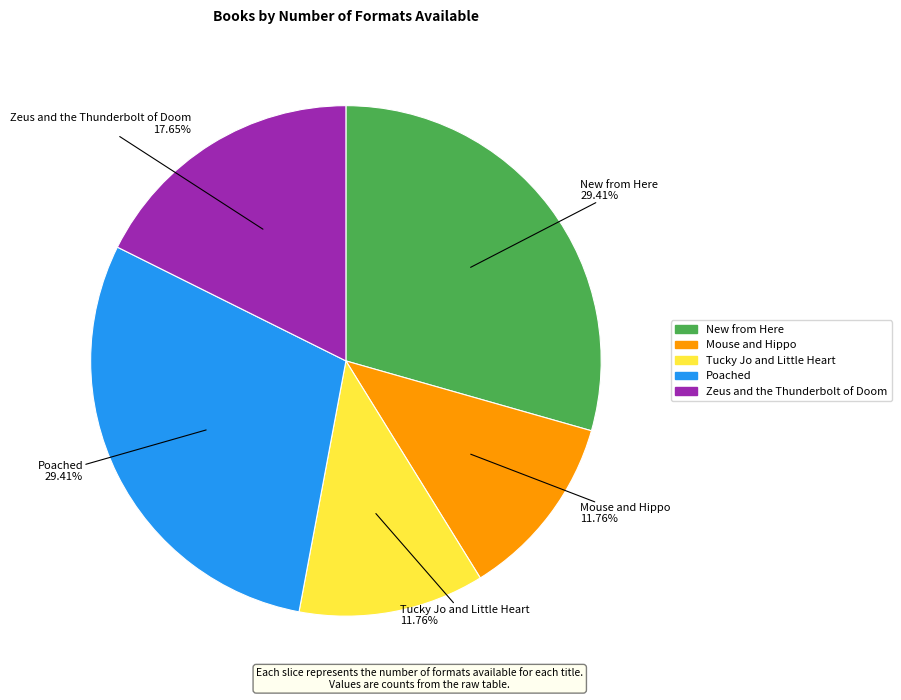

How many segments does this pie chart have?

5